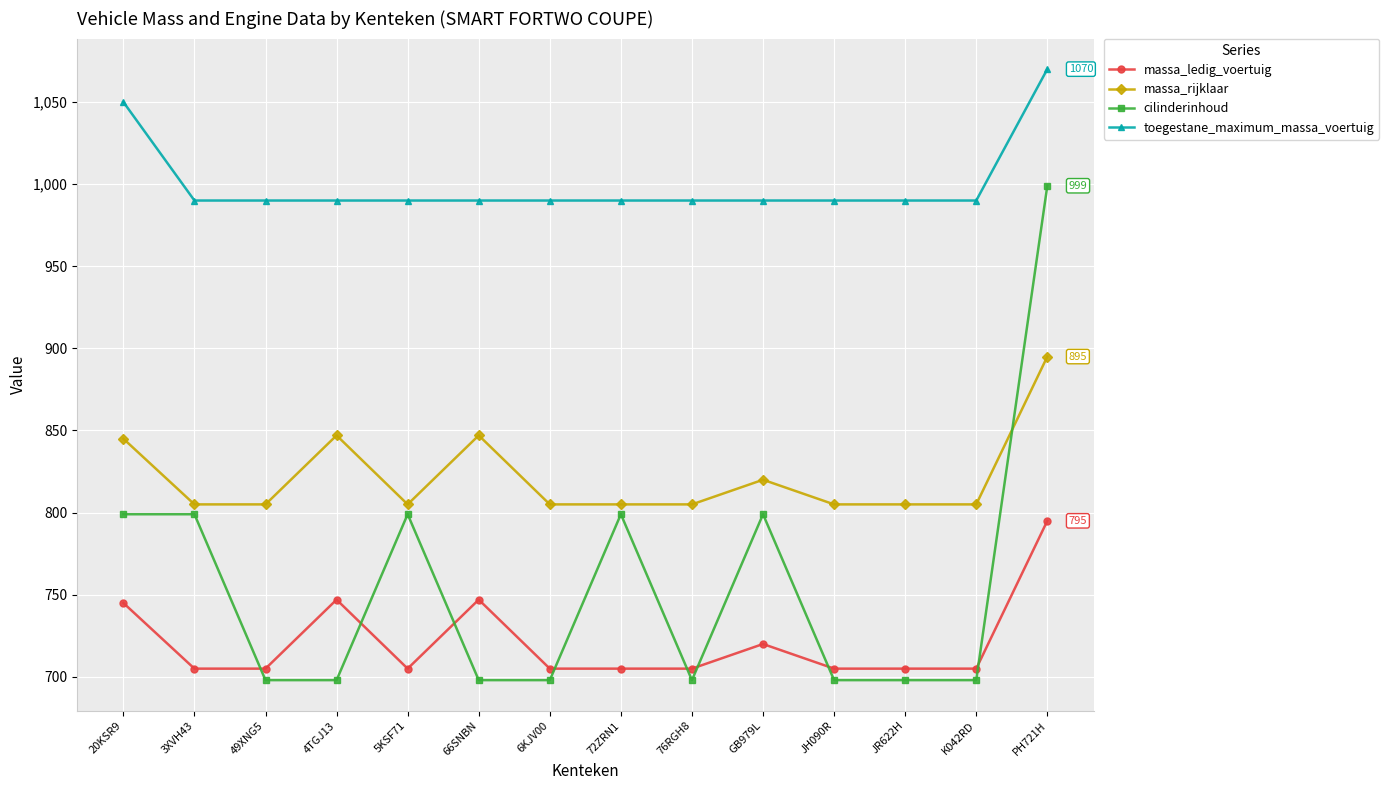

True or false: cilinderinhoud has more than 0 interior local peaks.

True